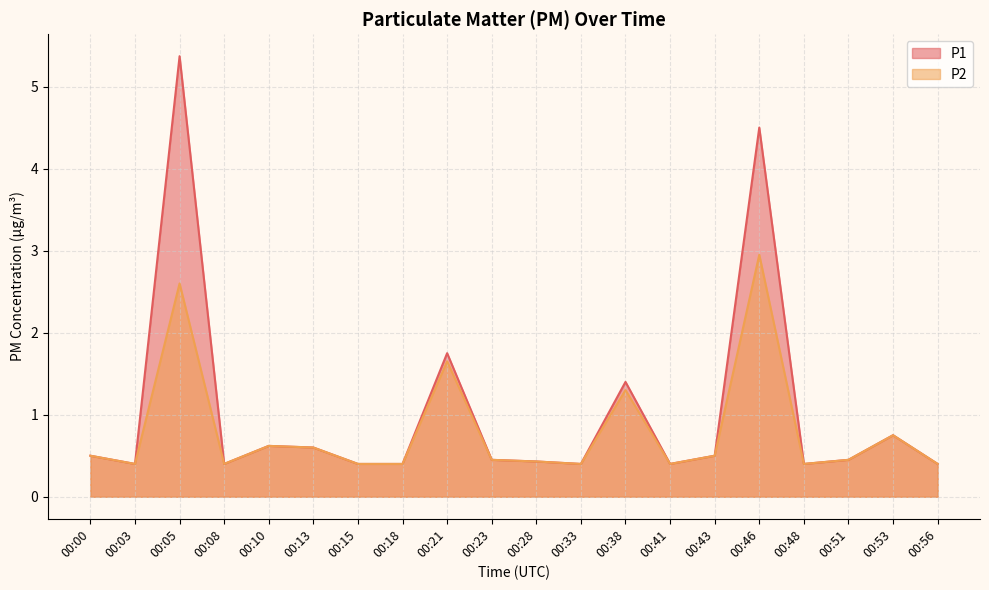

What is the total value across all series at 00:15?

0.8